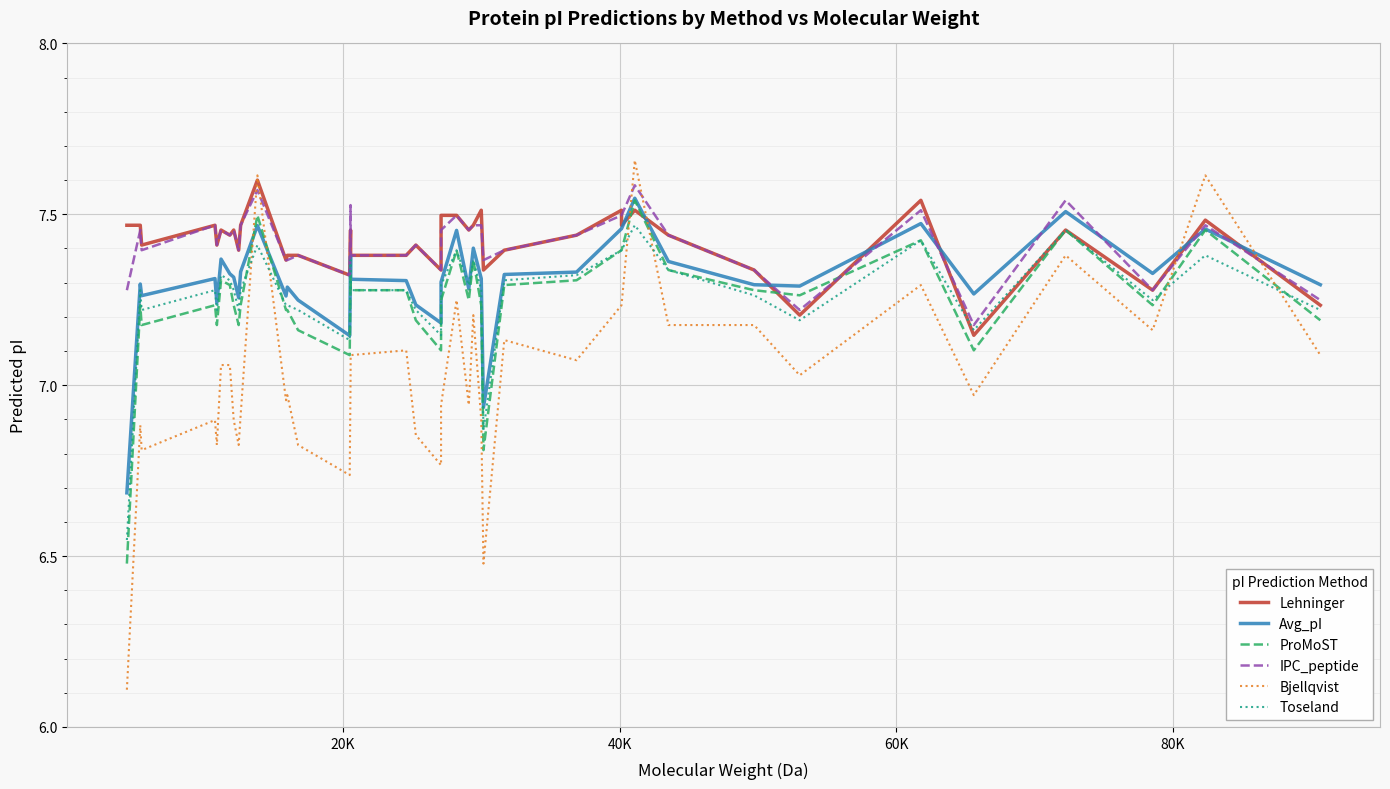

How many lines are shown in the chart?

6